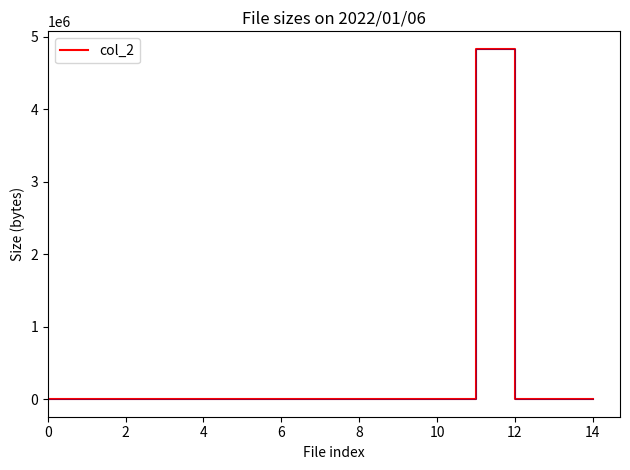

What is the greatest value displayed?

4831636